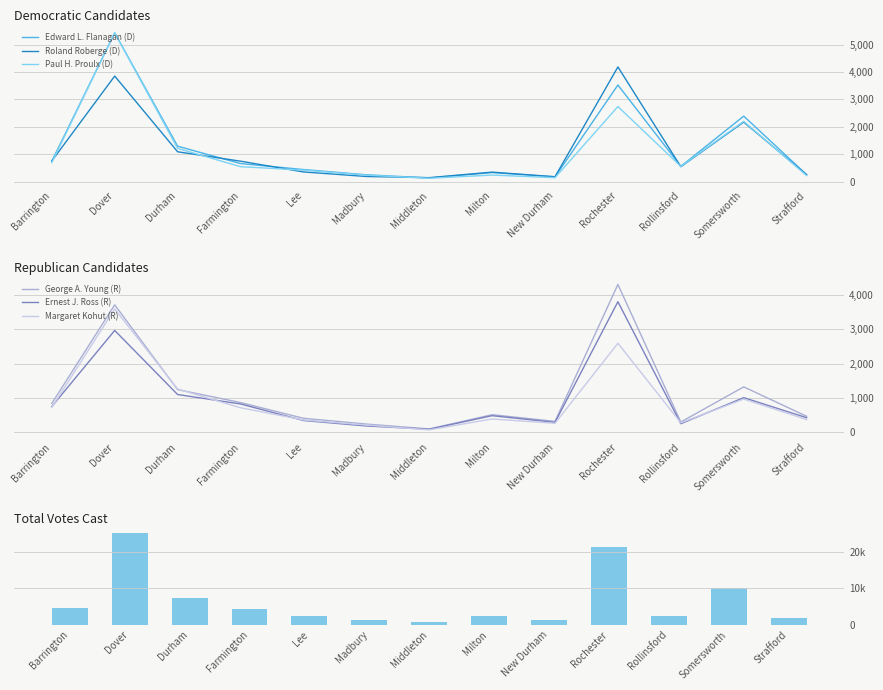

Between Durham and Farmington, which series saw the biggest shift?

Paul H. Proulx (D)